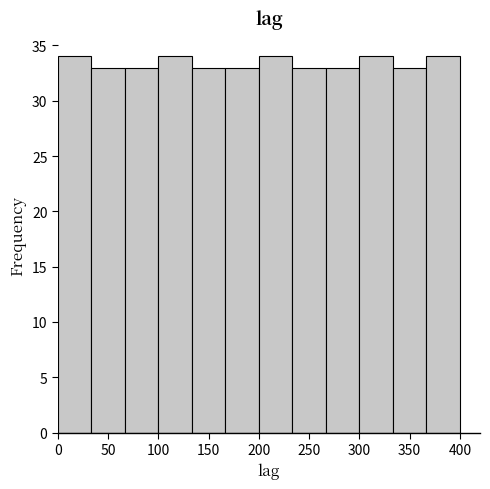

How tall is the bar that spans 200 to 235 on the x-axis? Neither the bar edges nor the heights are printed on the chart, so give them approximately, as read against the axes.

34